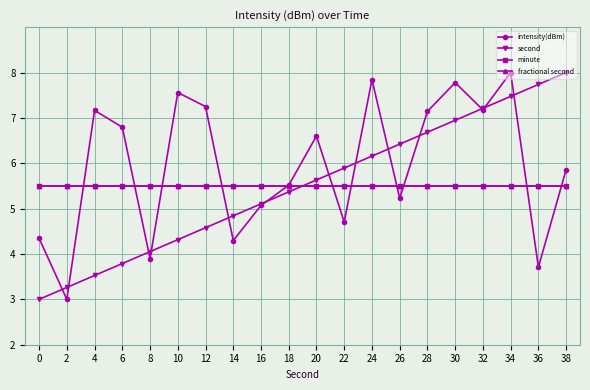

What is the difference between the maximum and minimum values in the second series?

5.0